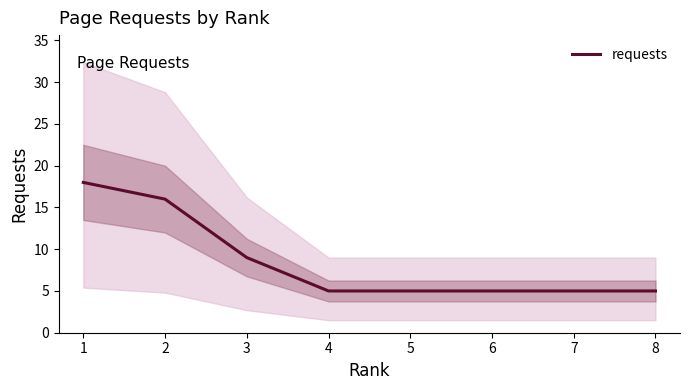

The value at 4 is 5. True or false?

True